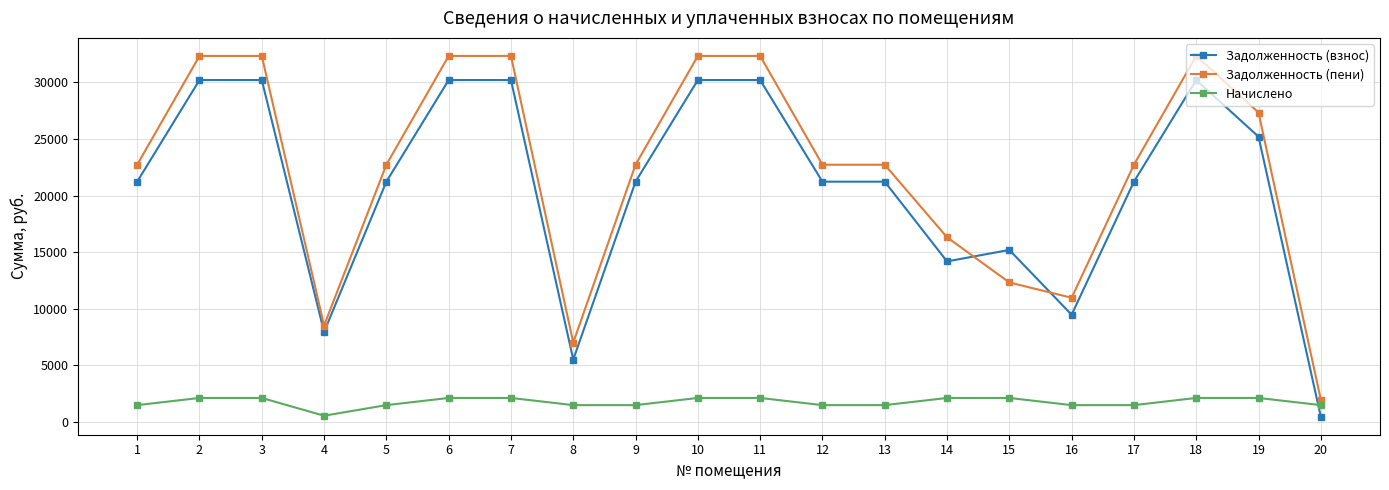

At 13, list the series in order from largest to smallest.

Задолженность (пени), Задолженность (взнос), Начислено